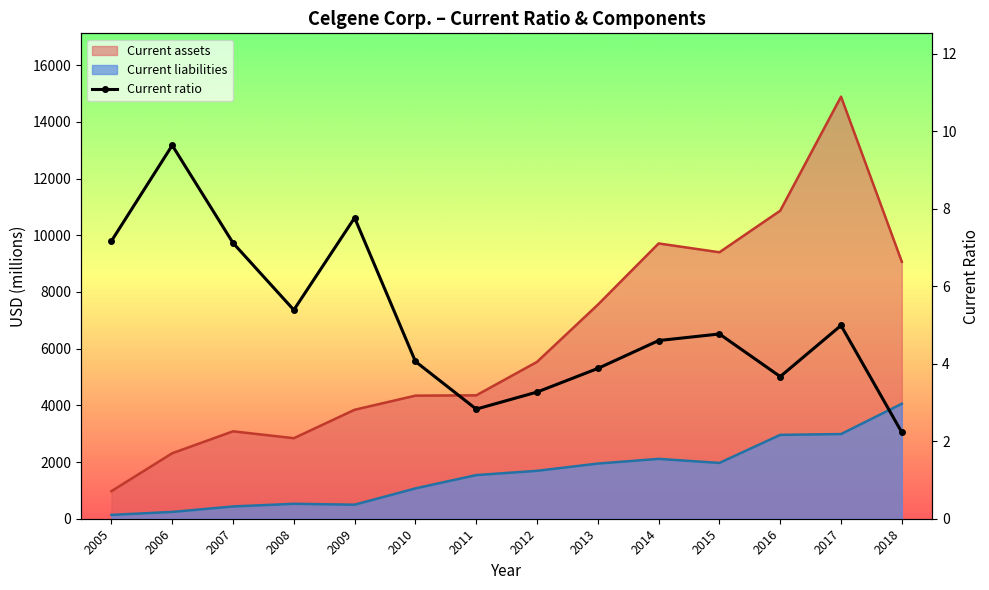

Which has a higher value, 2011 or 2015?

2015